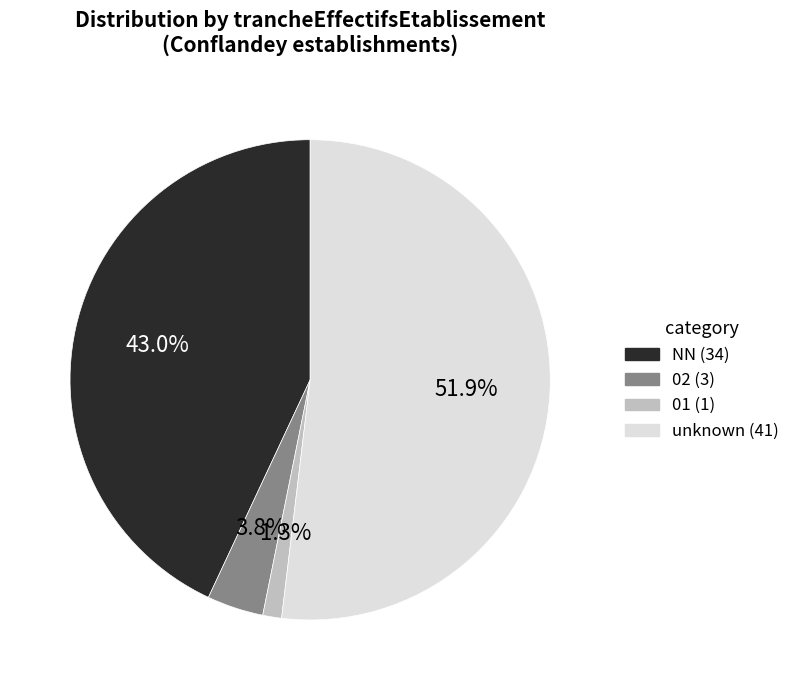

Is there a majority slice in this chart?

Yes